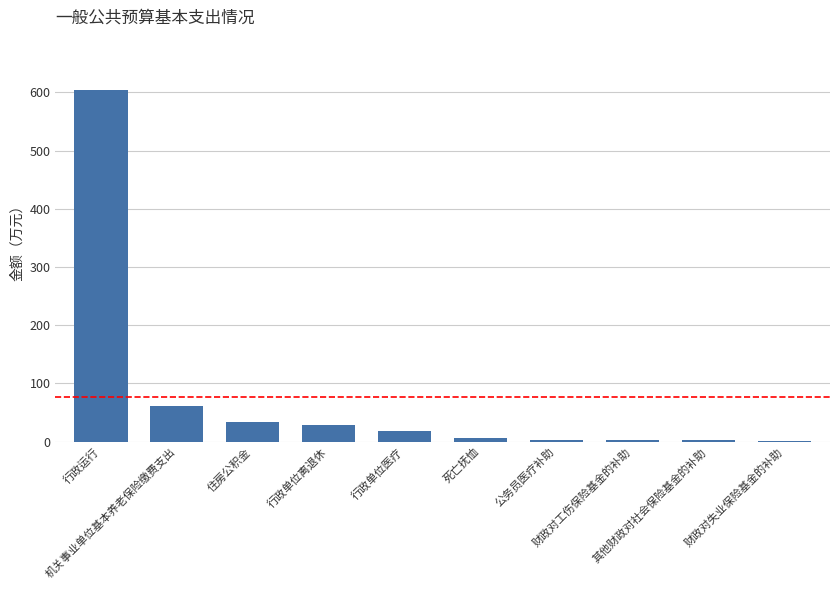

What is the sum of all values?

761.8